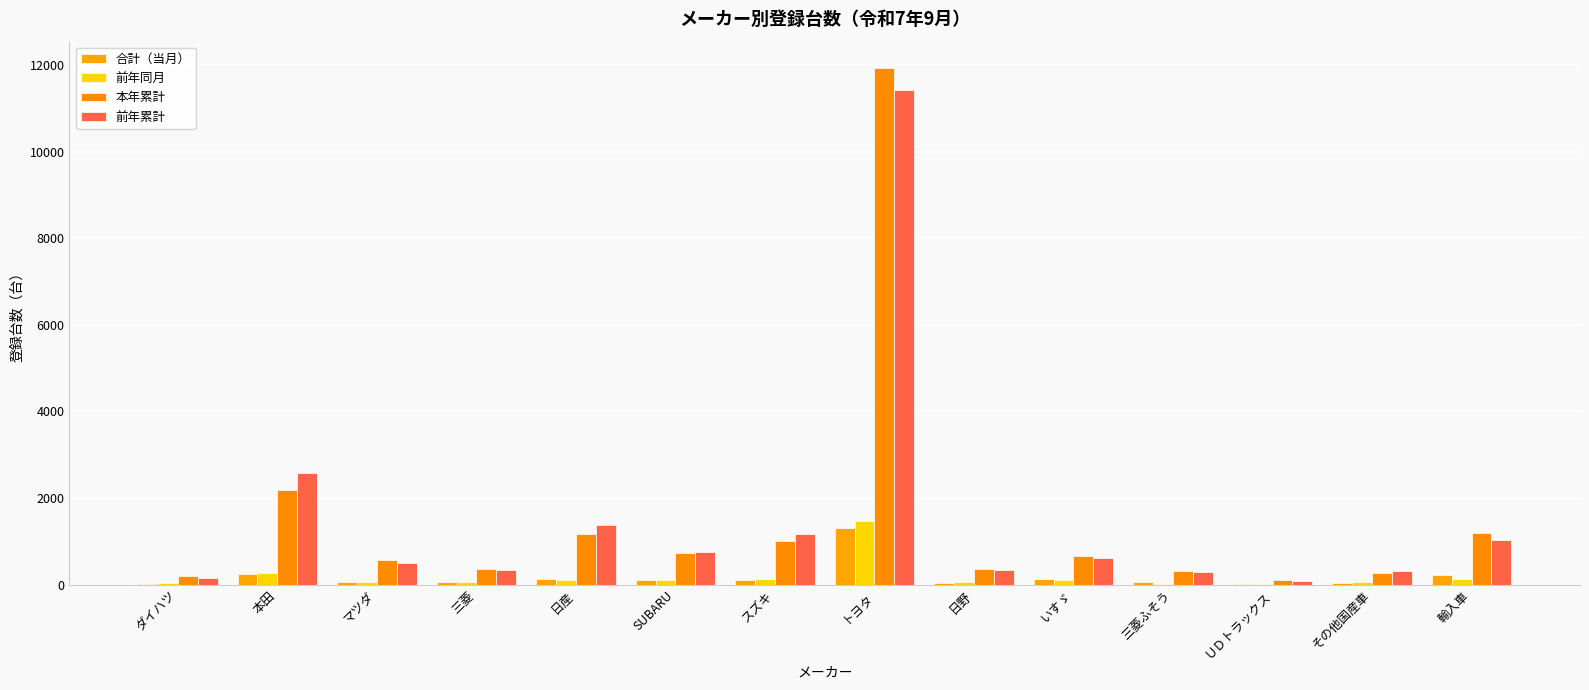

Which category has the highest value in the 本年累計 series?

トヨタ